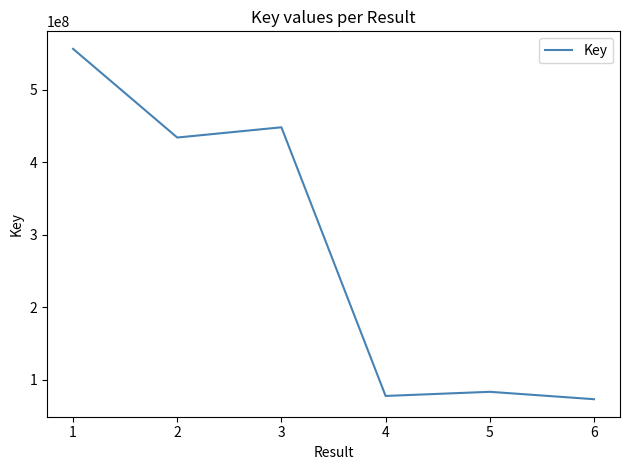

What is the difference between the values at 5 and 3?

364877075